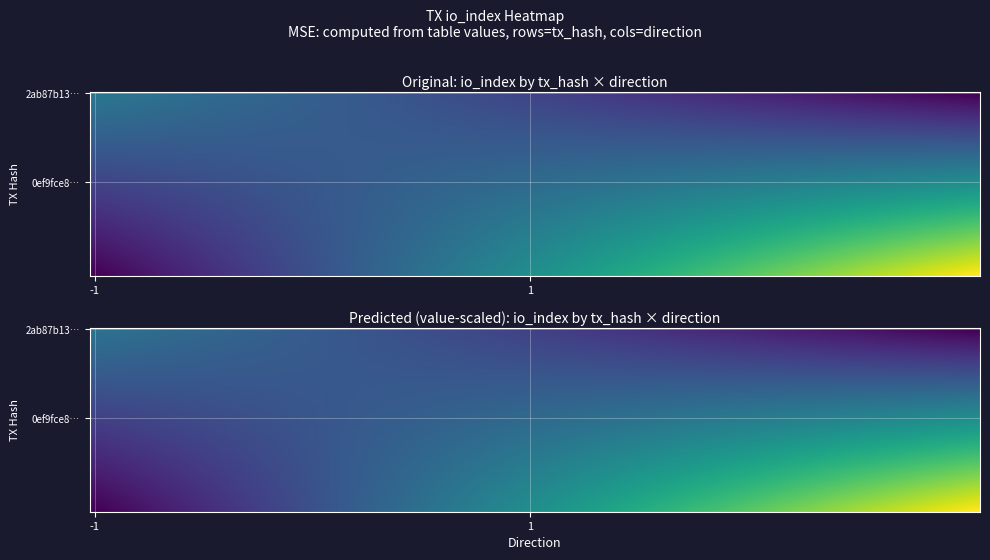

Is it true that 0ef9fce84a705b579cdbd6247fd553fcf496c2f equals 25.0 at io_index?

True